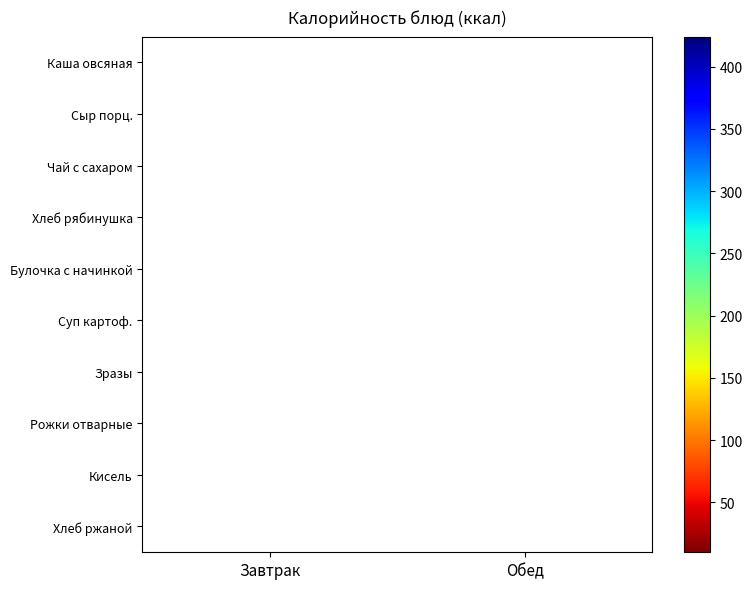

The Хлеб рябинушка series shows 38.3 at Завтрак. True or false?

False